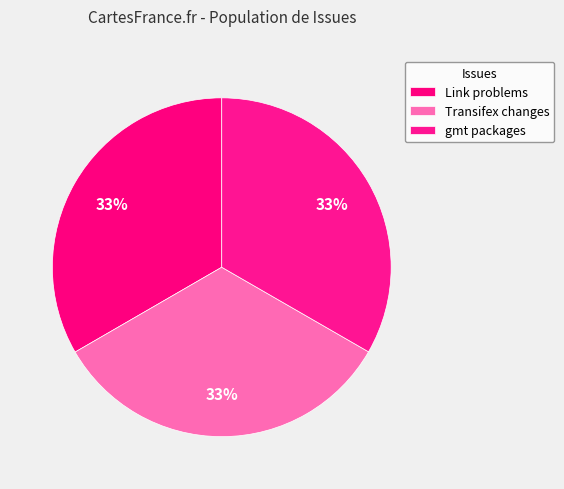

To the nearest percent, what is the average slice percentage?

33%